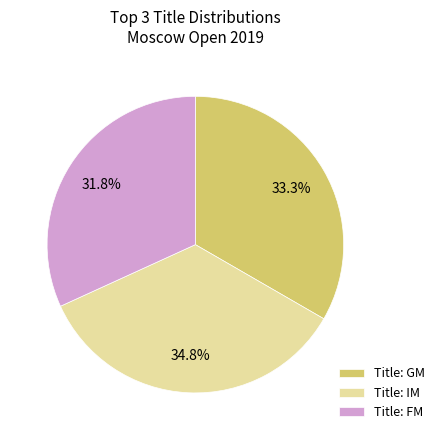

What percentage is NOT represented by Title: GM?

66.7%